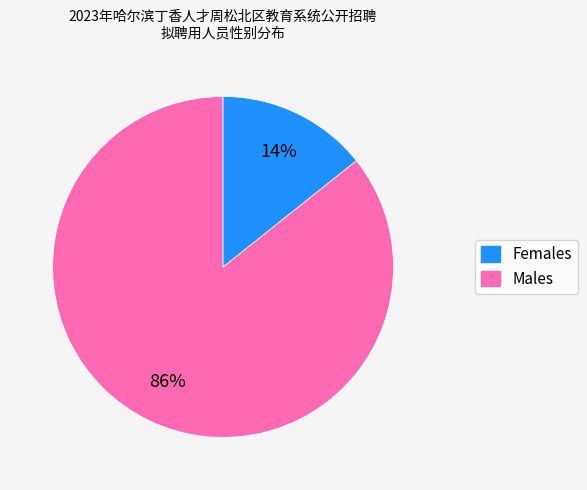

Is there any slice that represents more than half of the pie?

Yes